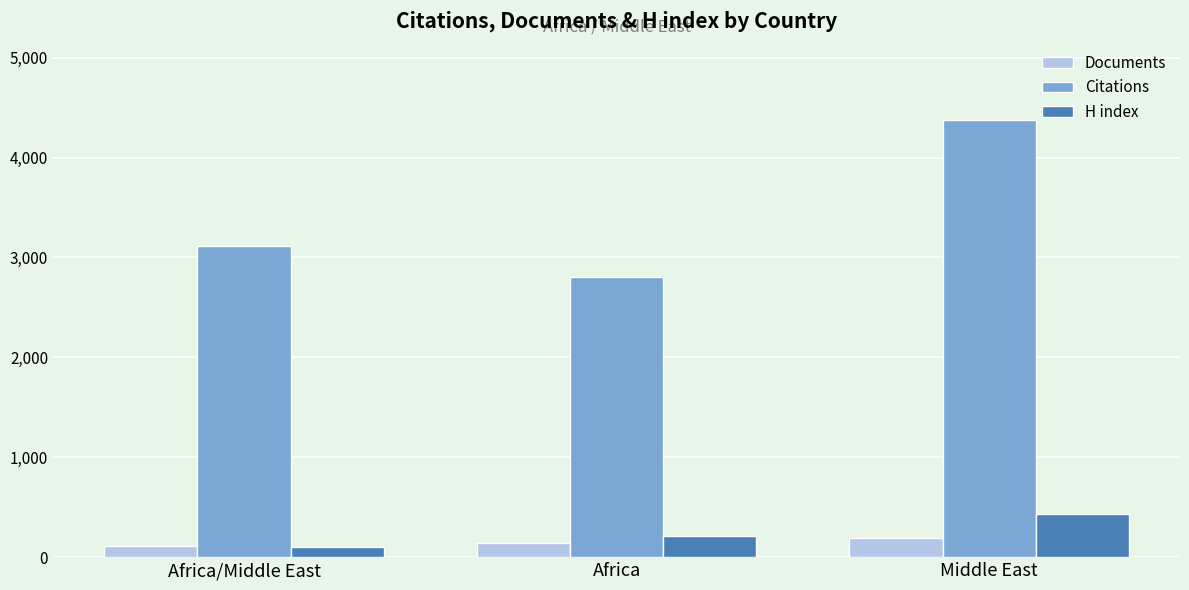

Which series has the largest total across all categories?

Citations